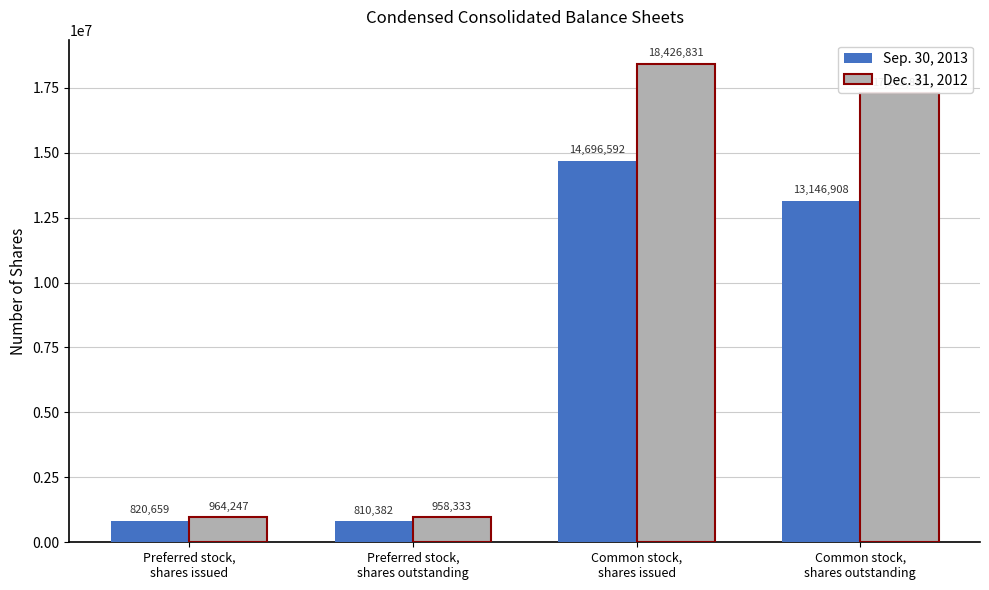

Reading left to right, what are all the values shown in this chart?

Sep. 30, 2013: Preferred stock,
shares issued=820659	Preferred stock,
shares outstanding=810382	Common stock,
shares issued=14696592	Common stock,
shares outstanding=13146908
Dec. 31, 2012: Preferred stock,
shares issued=964247	Preferred stock,
shares outstanding=958333	Common stock,
shares issued=18426831	Common stock,
shares outstanding=17275852